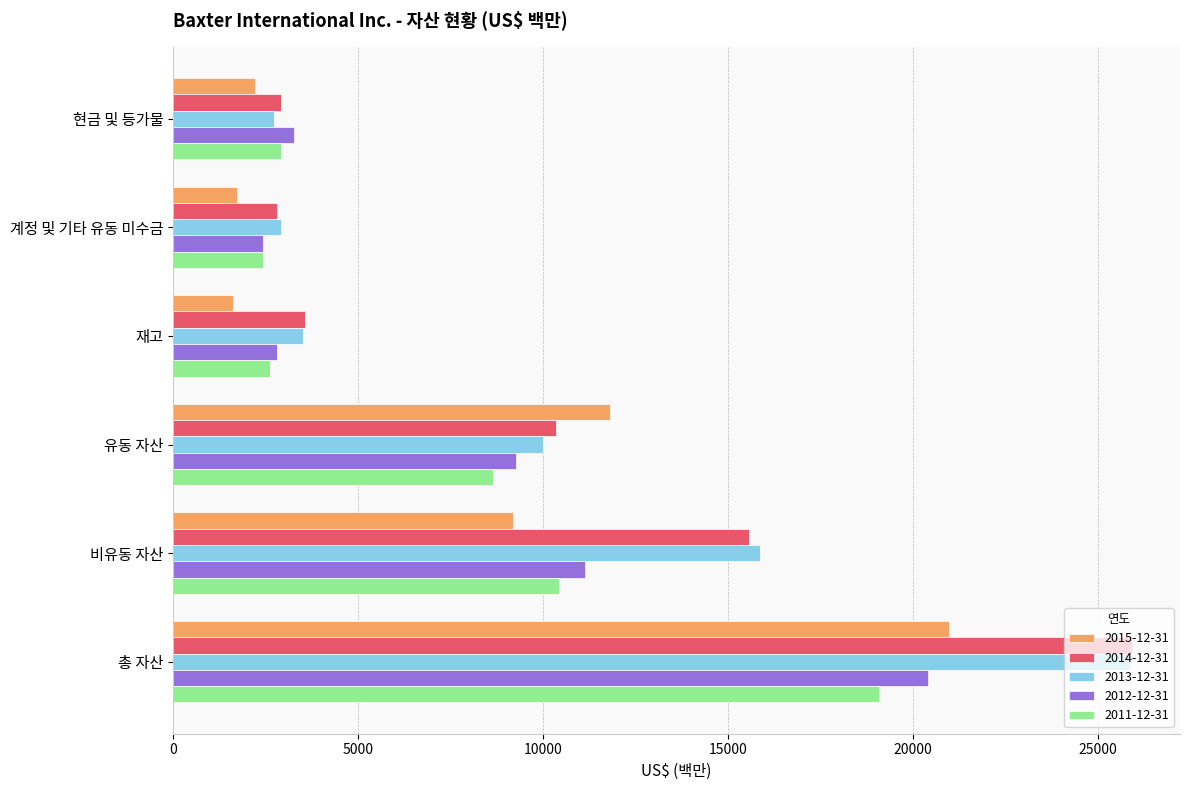

What is the smallest value displayed?

1604